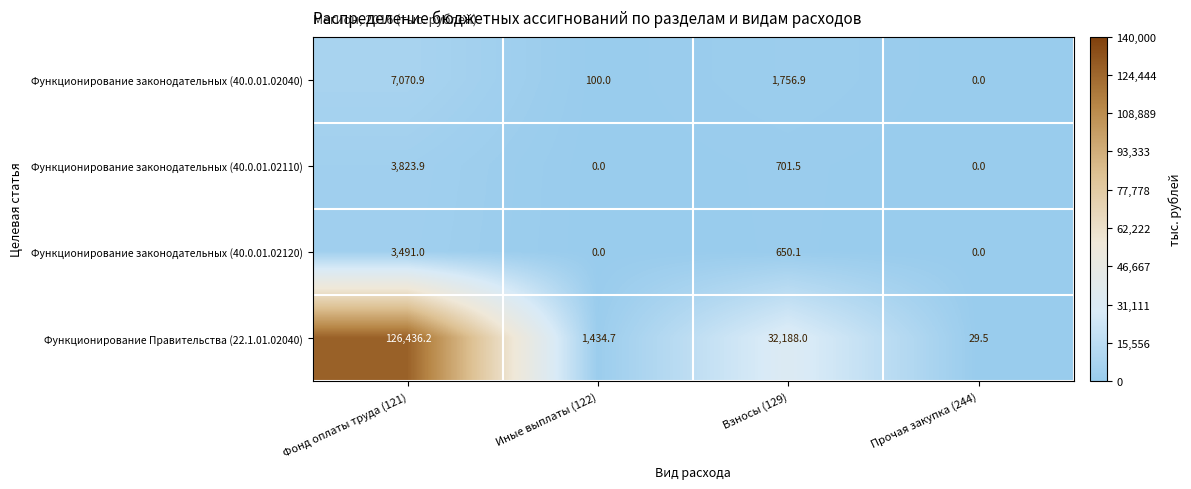

How many series are shown in this chart?

4